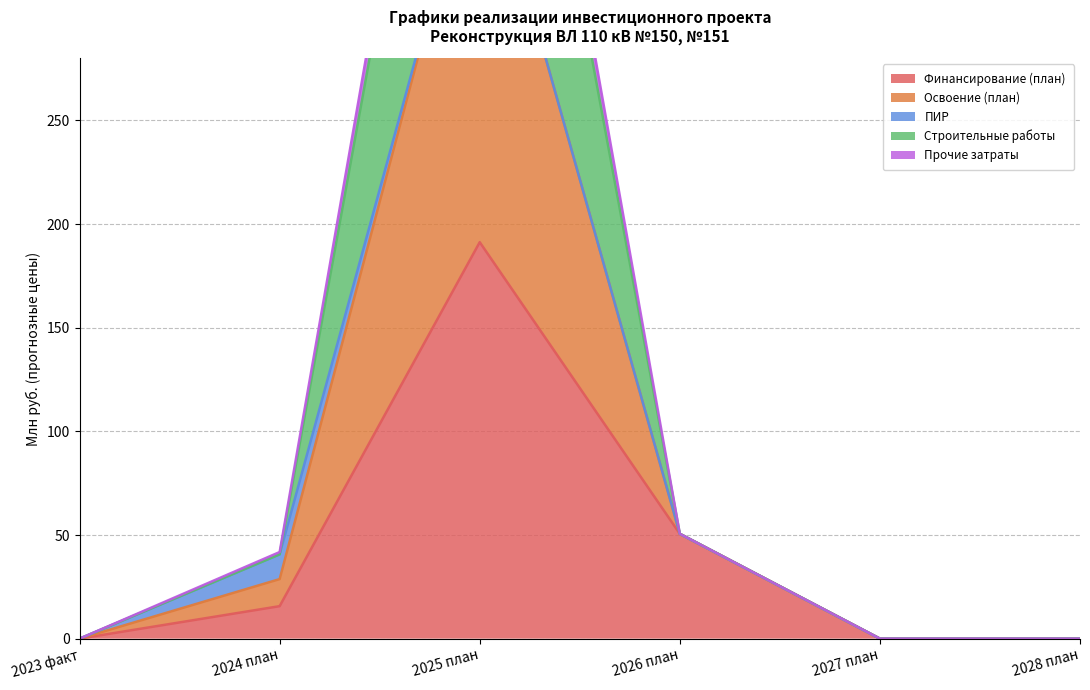

How many data points in Прочие затраты are above 28?

3